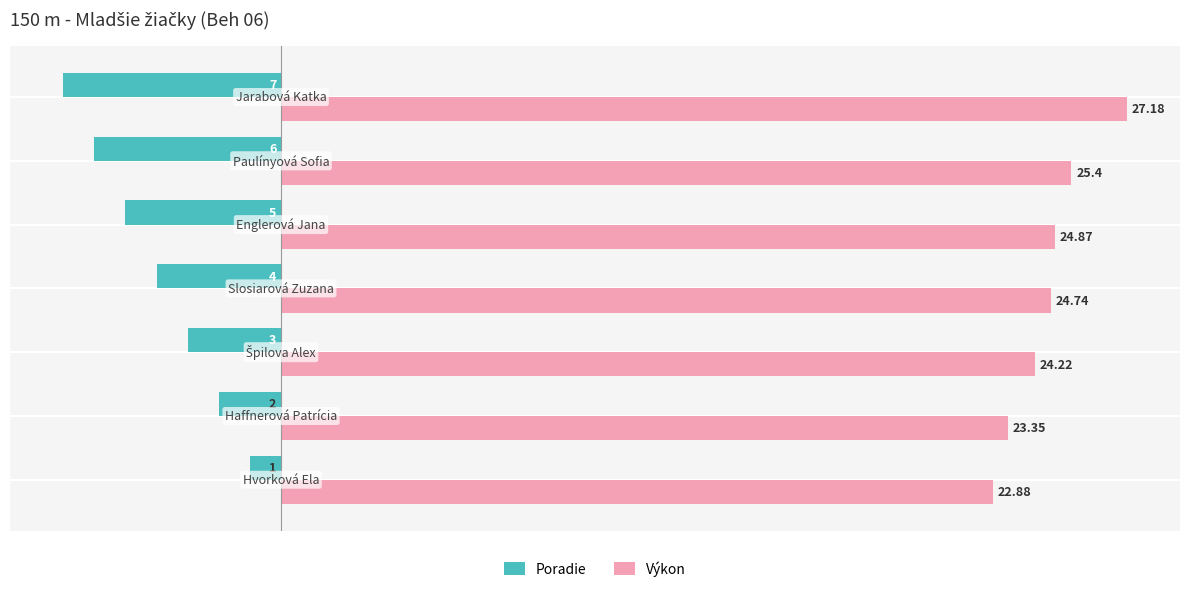

What is the sum of all Poradie values?

-28.0